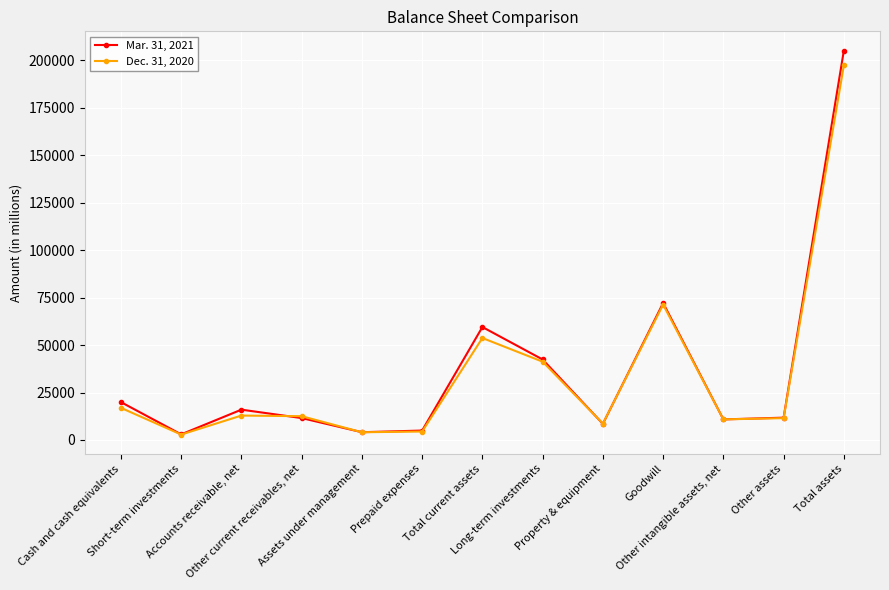

True or false: Mar. 31, 2021 has more than 0 interior local peaks.

True